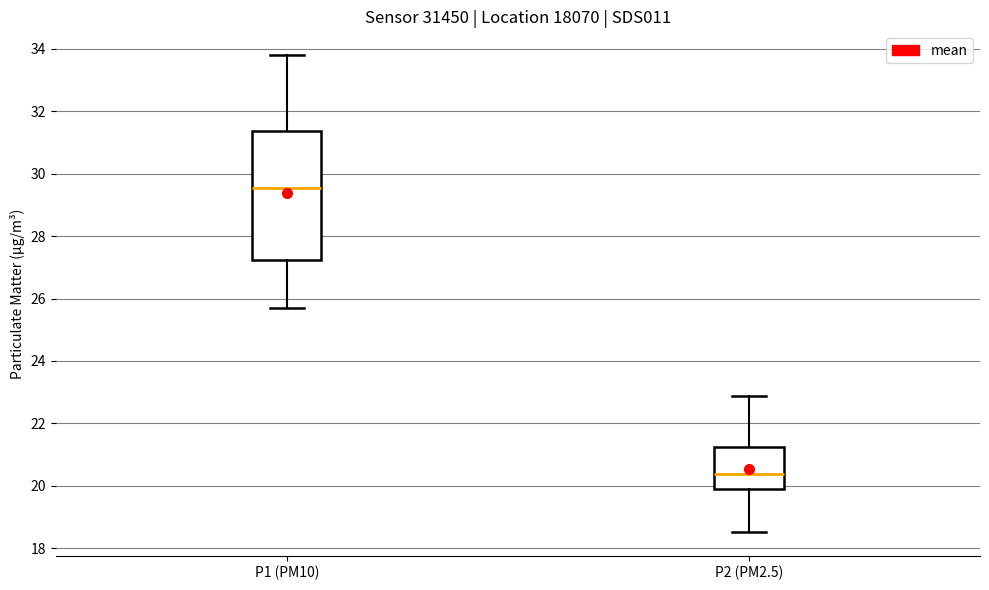

Reading left to right, transcribe this box plot: for each box, give where its median line is, the range the box spans, and where its two whiskers end, as read against the y-axis. The values are not printed on the chart, so give them approximately, as read against the axis.

P1 (PM10): median 29.6, box 27.2 to 31.4, whiskers 25.8 to 33.8
P2 (PM2.5): median 20.4, box 19.8 to 21.2, whiskers 18.6 to 22.8